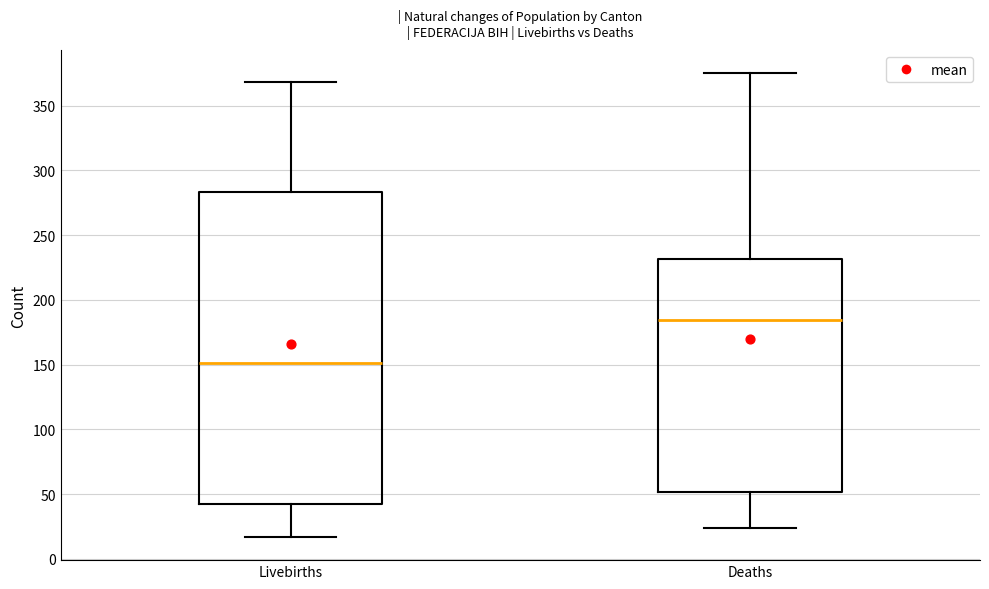

Which box has the lowest median line?

Livebirths